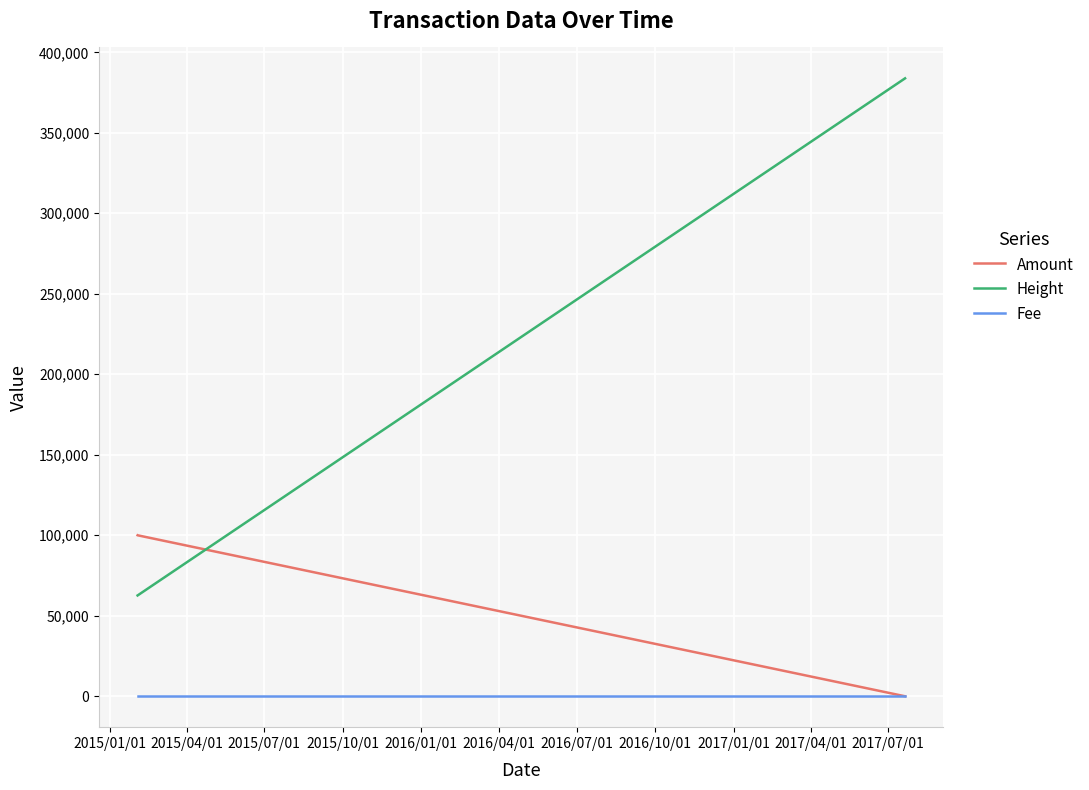

What is the highest value of the Fee series?

1